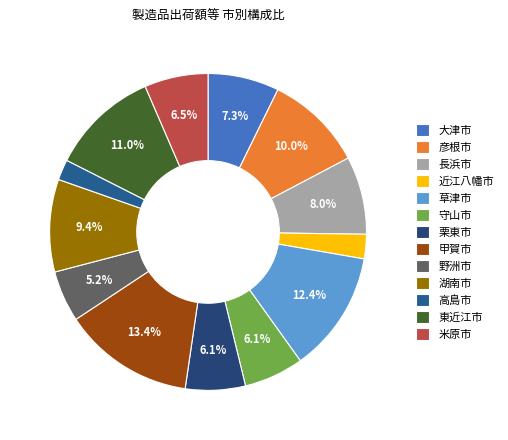

Which has a higher value, 長浜市 or 大津市?

長浜市